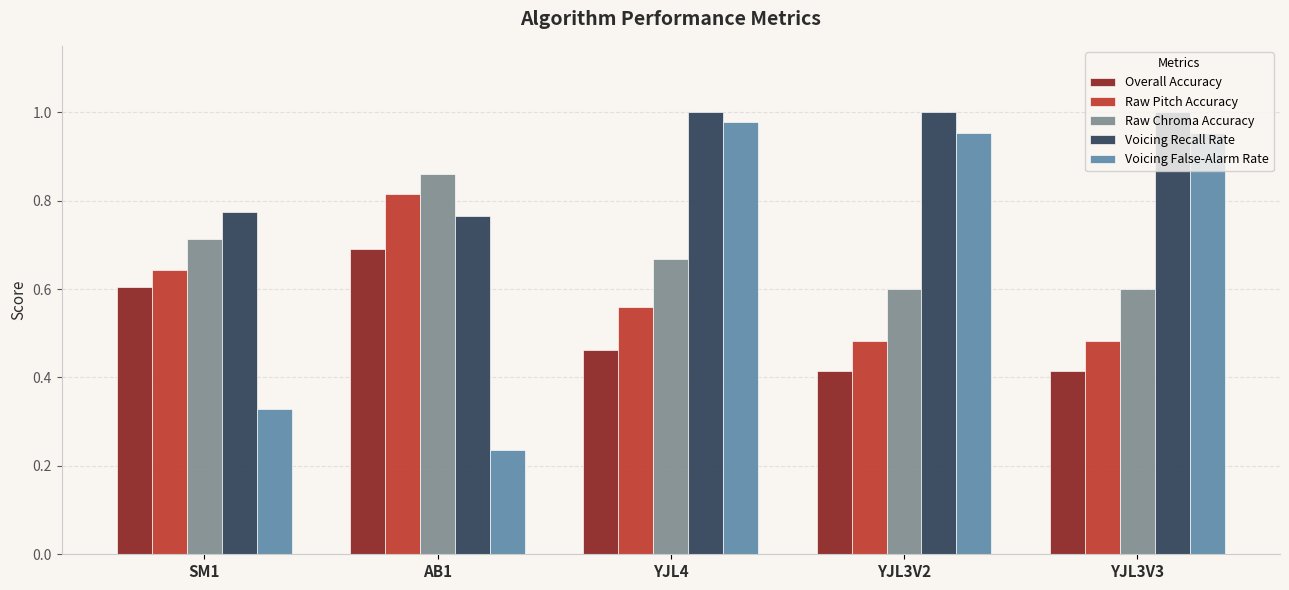

What is the sum of all Raw Pitch Accuracy values?

3.0